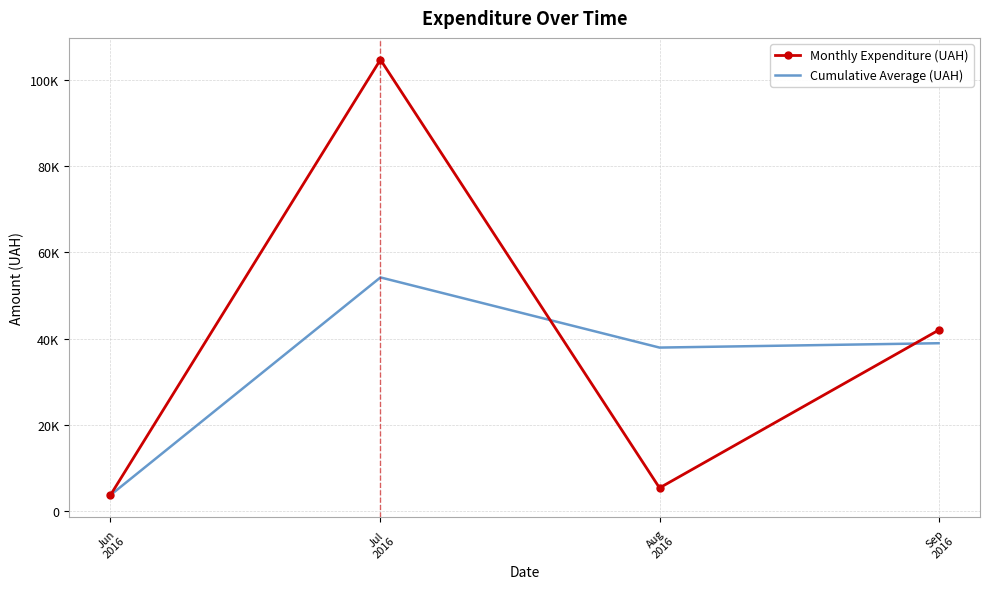

What is the difference between the second highest and minimum values in the Cumulative Average (UAH) series?

35264.1